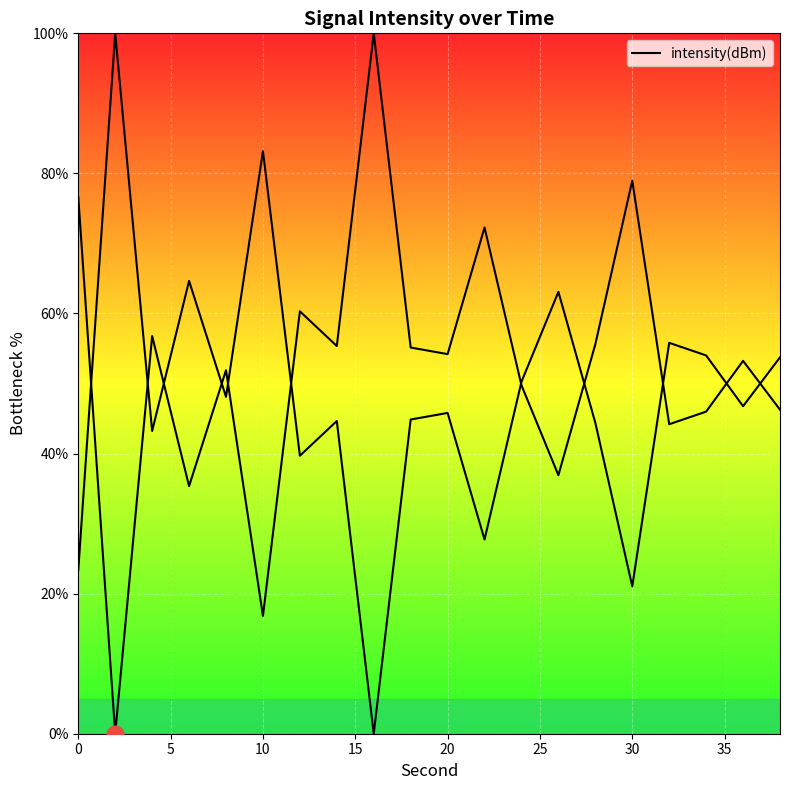

How many data points does each series have?

20